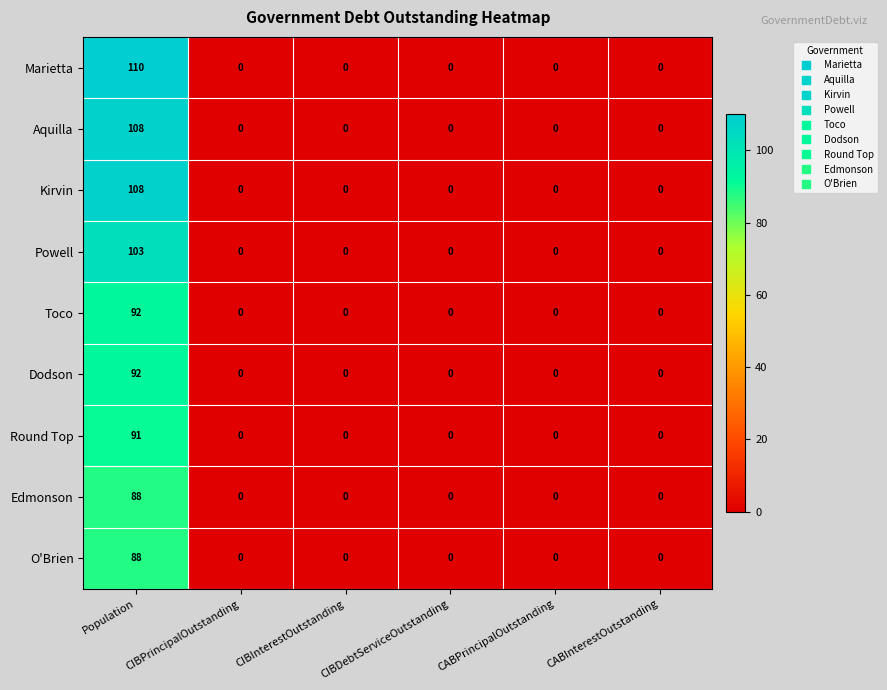

True or false: Toco has a value of 0 at CIBDebtServiceOutstanding.

True